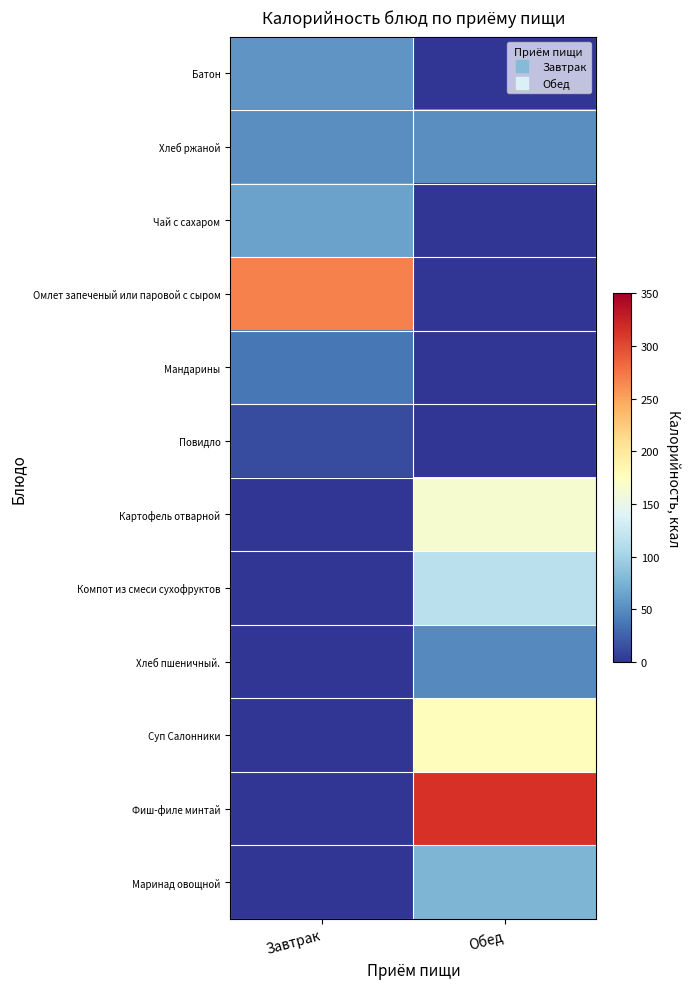

What is the total value across all series at Завтрак?

490.8